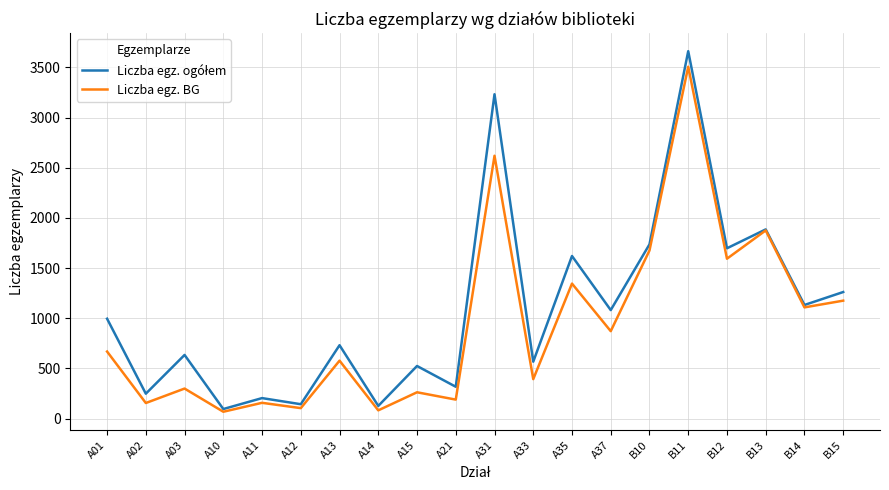

At which label is Liczba egz. BG closest to 1787?

B13